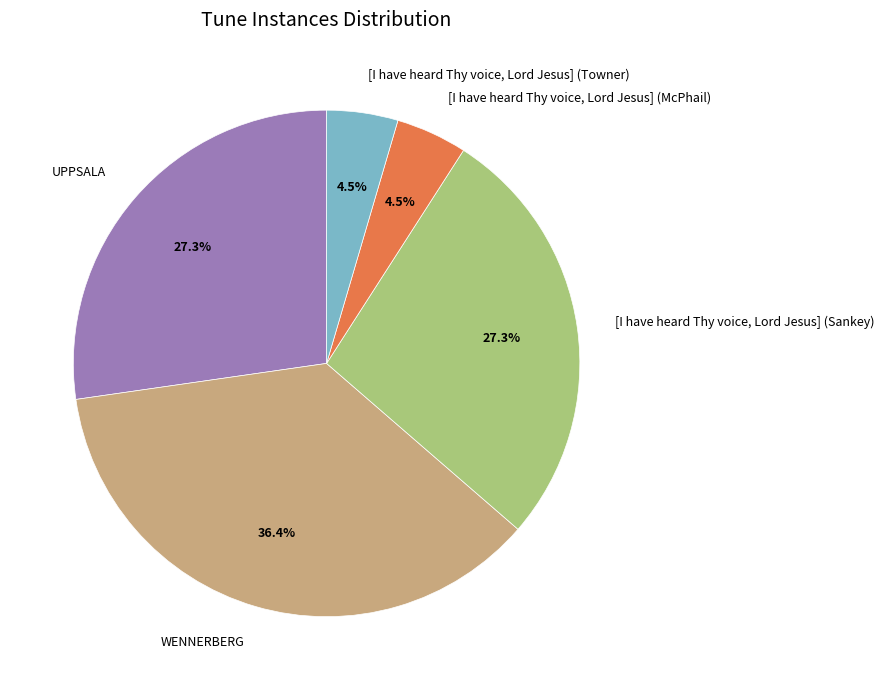

Is the sum of WENNERBERG and [I have heard Thy voice, Lord Jesus] (McPhail) greater than half?

No